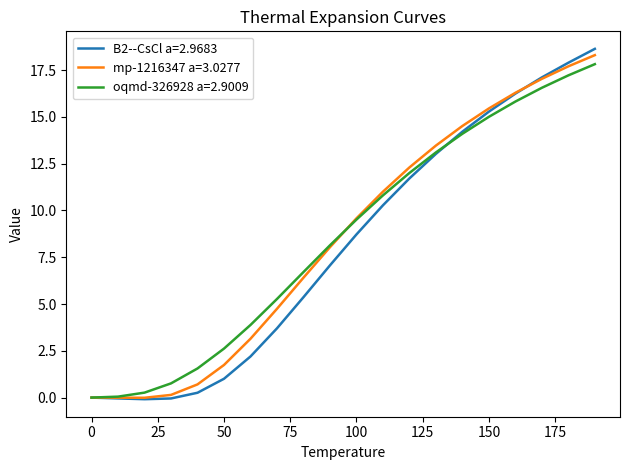

Which series has the widest spread of values?

B2--CsCl a=2.9683